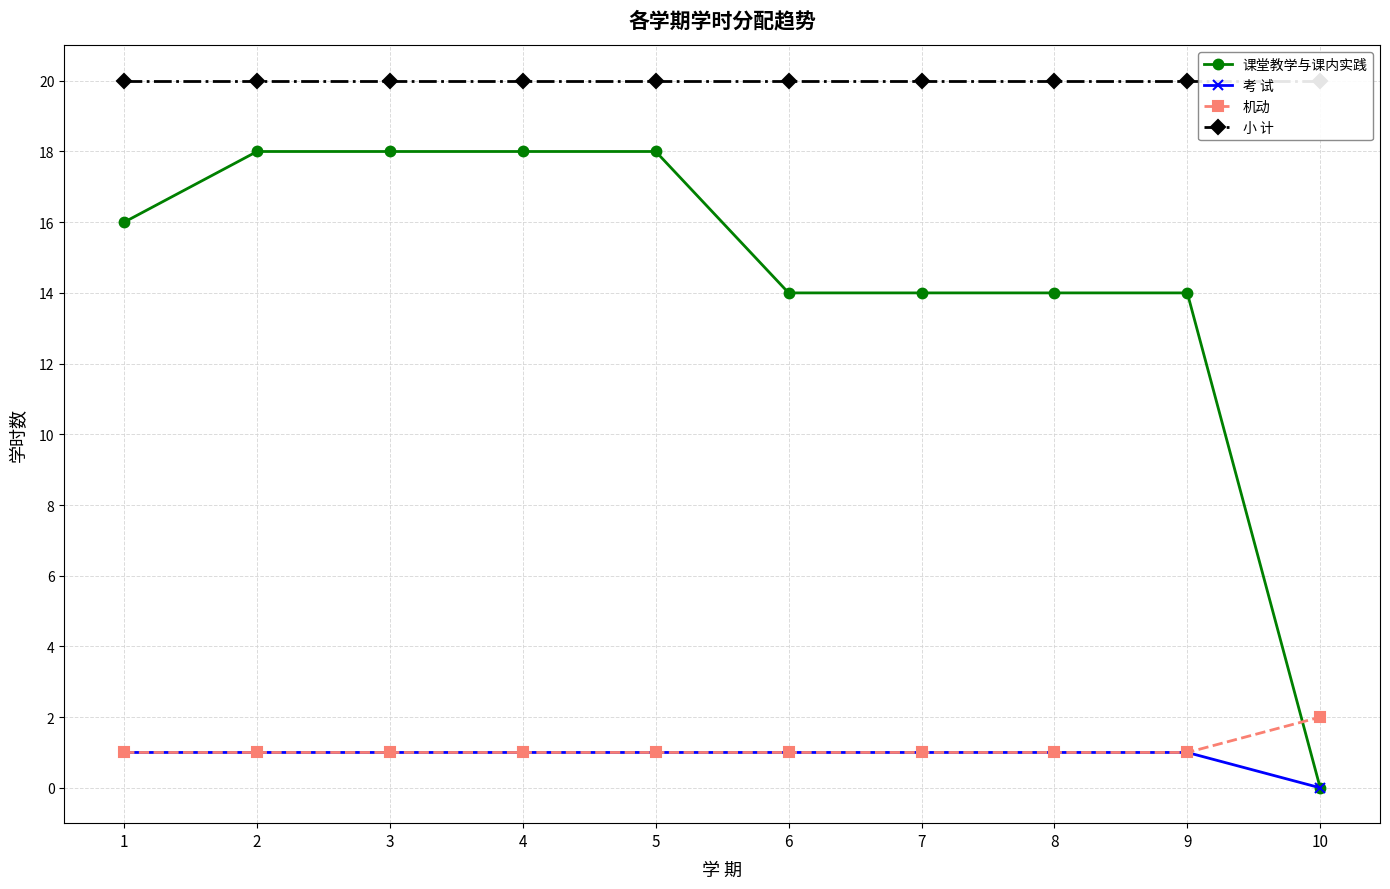

Between 1 and 7, which series saw the biggest shift?

课堂教学与课内实践